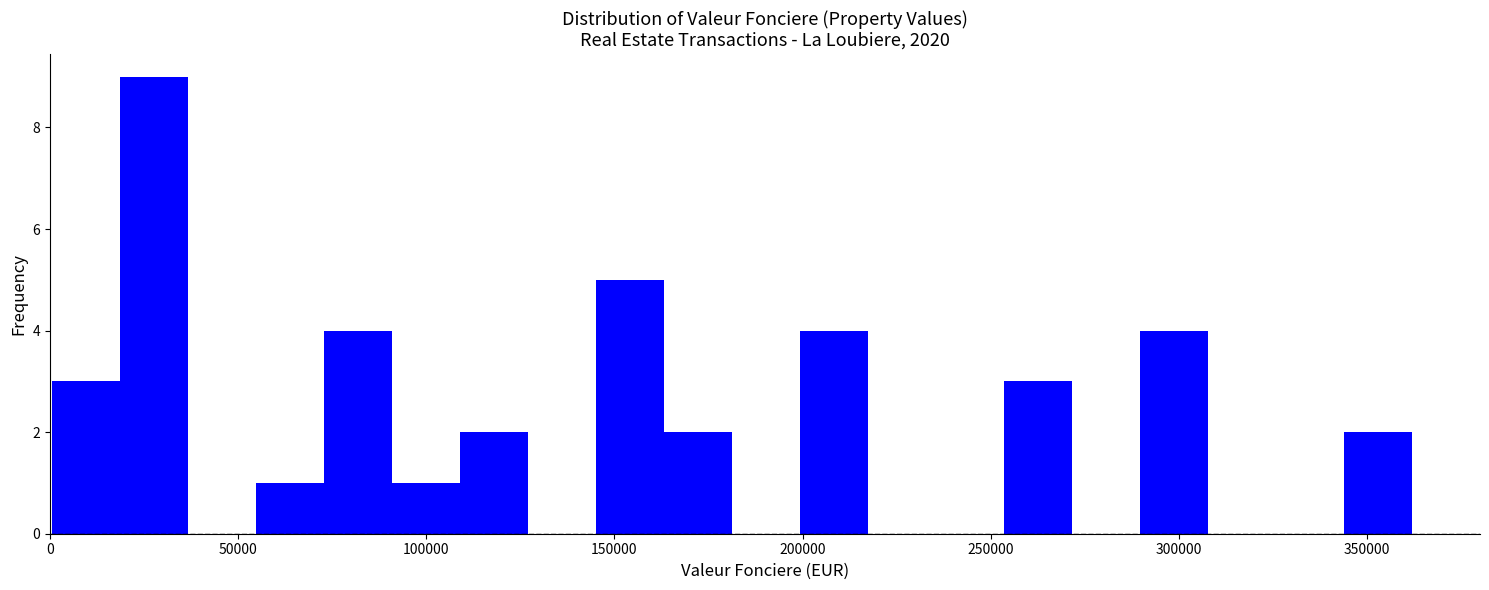

Around what value on the x-axis is the tallest bar? Give the approximate position of its centre, as read against the axis.

30000